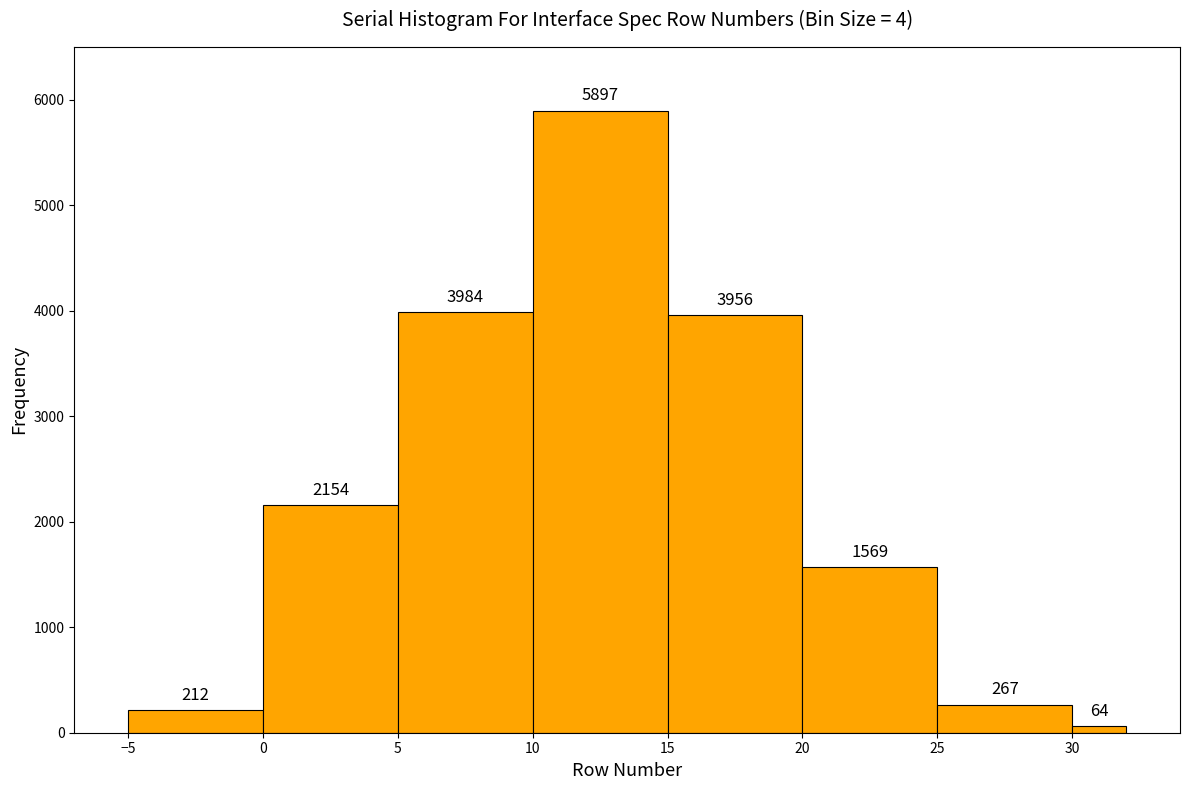

Reading left to right, transcribe this chart: for each bar, give the range it covers on the x-axis and its height.

-5 to 0: 212
0 to 5: 2154
5 to 10: 3984
10 to 15: 5897
15 to 20: 3956
20 to 25: 1569
25 to 30: 267
30 to 32: 64